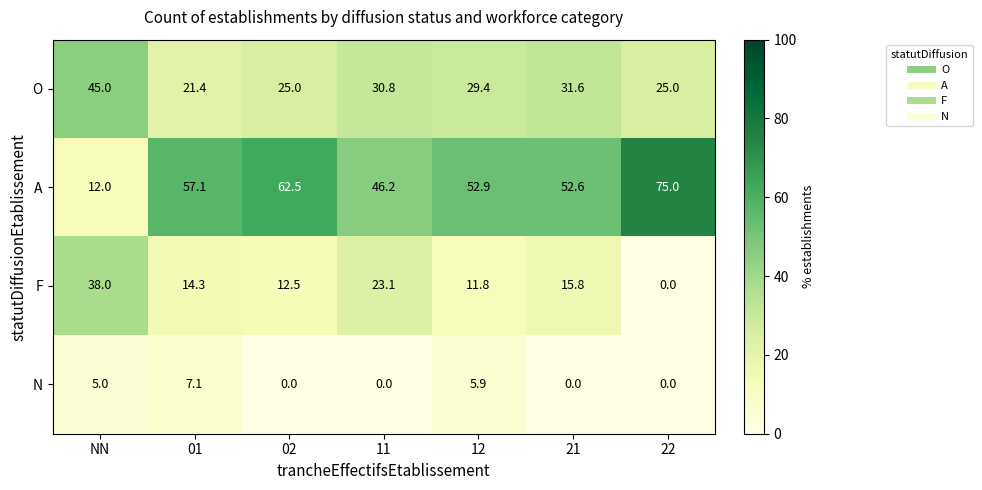

How many values in the F series are below 14?

3